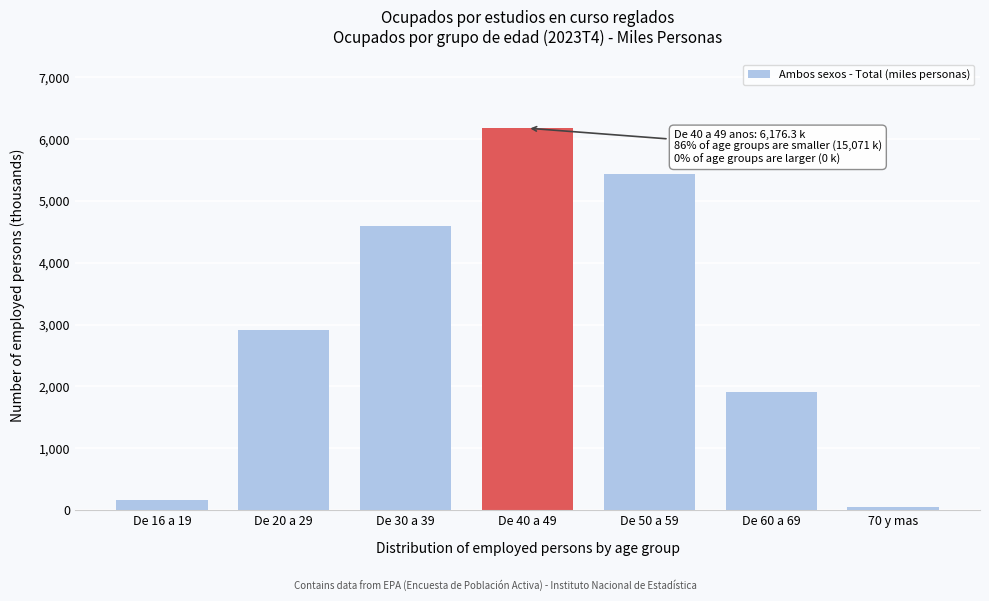

Reading right to left, extract all data points from this chart.

70 y mas=51.0	De 60 a 69=1909.4	De 50 a 59=5442.7	De 40 a 49=6176.3	De 30 a 39=4588.0	De 20 a 29=2917.9	De 16 a 19=161.6